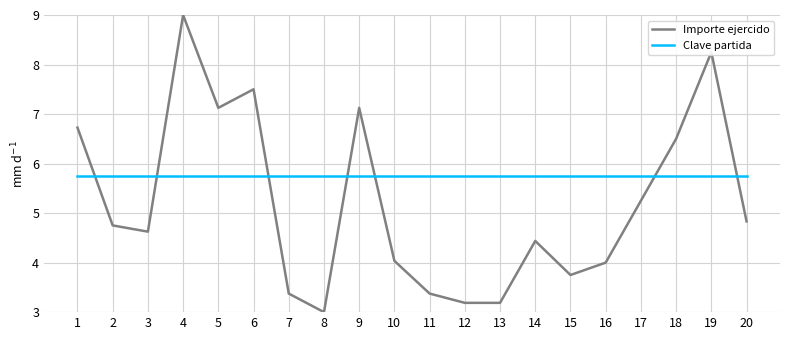

List the series in order of their peak value, lowest first.

Clave partida, Importe ejercido